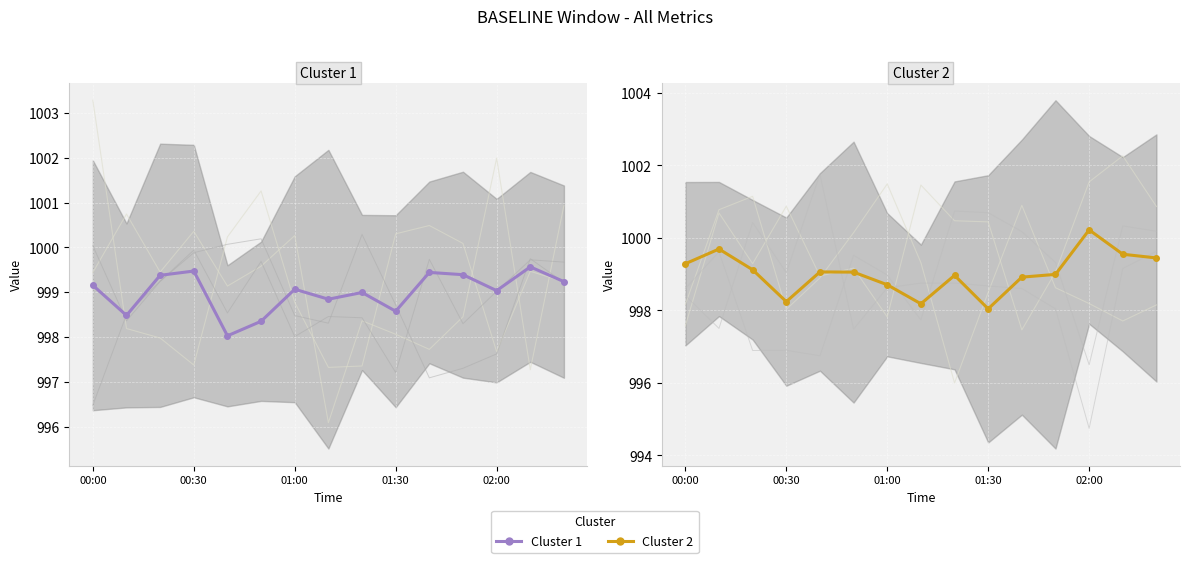

How many series are shown in this chart?

2